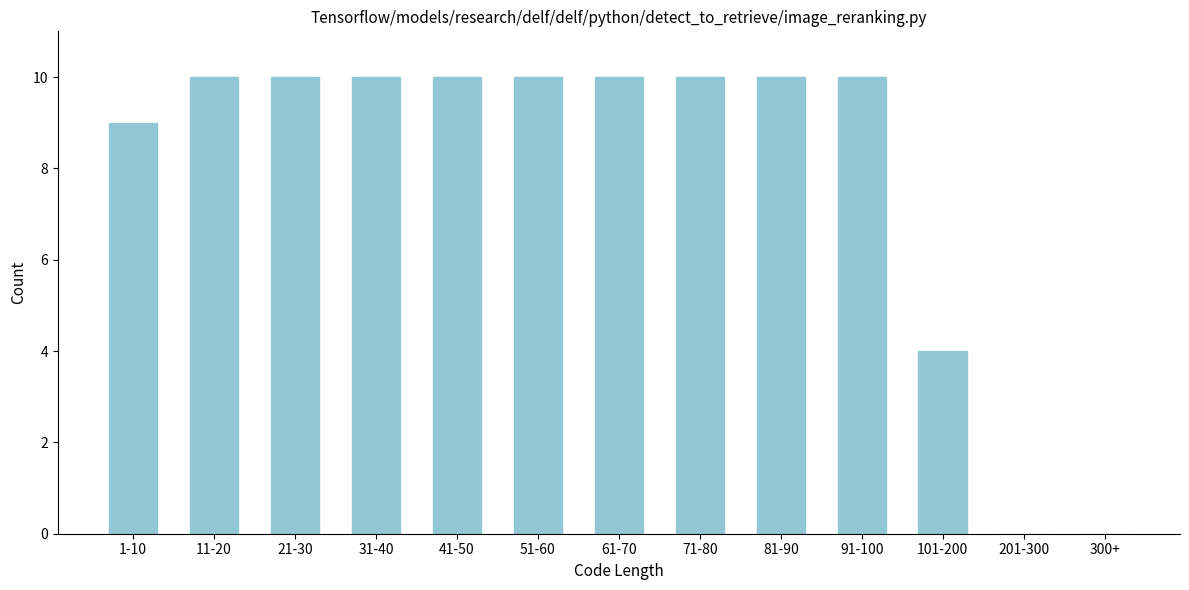

Reading right to left, extract all data points from this chart.

300+=0	201-300=0	101-200=4	91-100=10	81-90=10	71-80=10	61-70=10	51-60=10	41-50=10	31-40=10	21-30=10	11-20=10	1-10=9